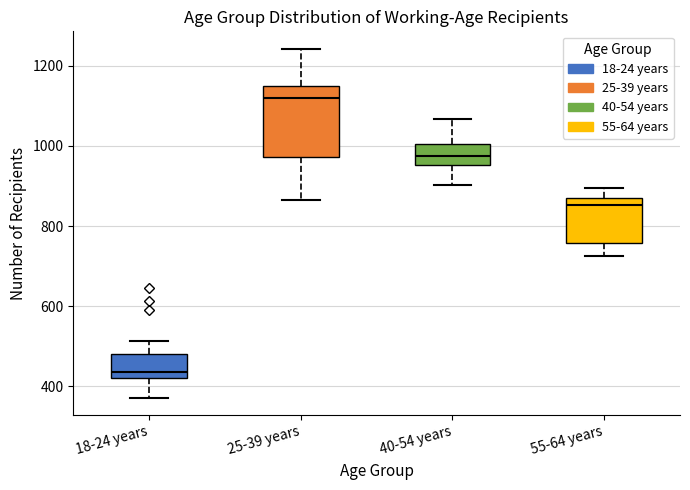

Which box's median line is the highest?

25-39 years